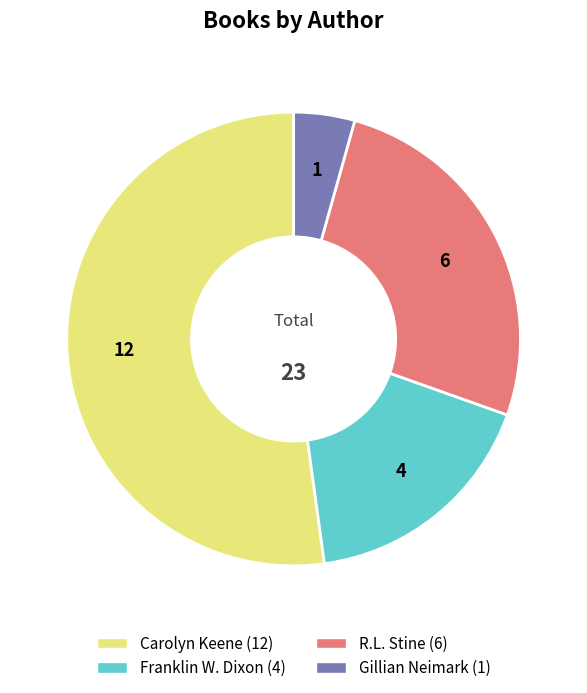

Count the number of slices in the pie.

4